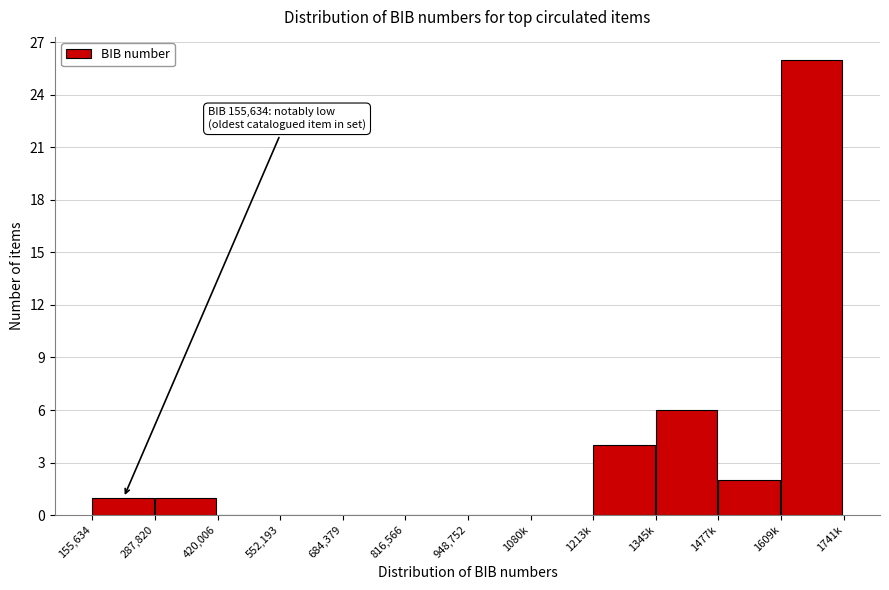

Reading left to right, what are all the values shown in this chart?

155,634=1	287,820=1	420,006=0	552,193=0	684,379=0	816,566=0	948,752=0	1080k=0	1213k=4	1345k=6	1477k=2	1609k=26